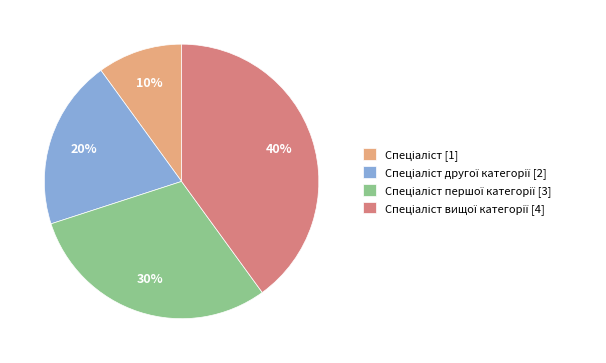

Count the number of slices in the pie.

4